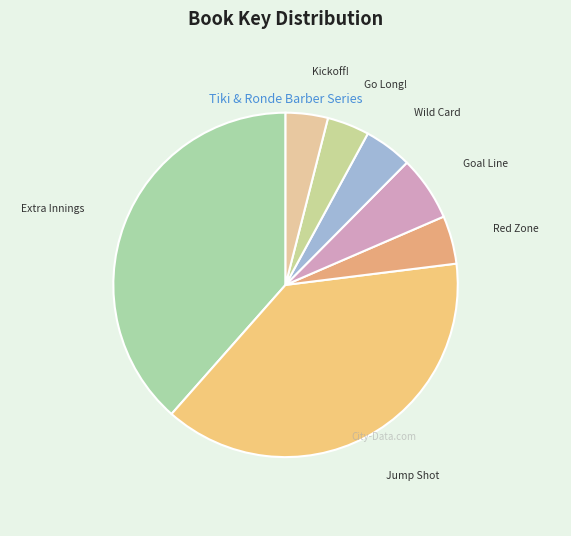

Does Wild Card account for over 50% of the chart?

No